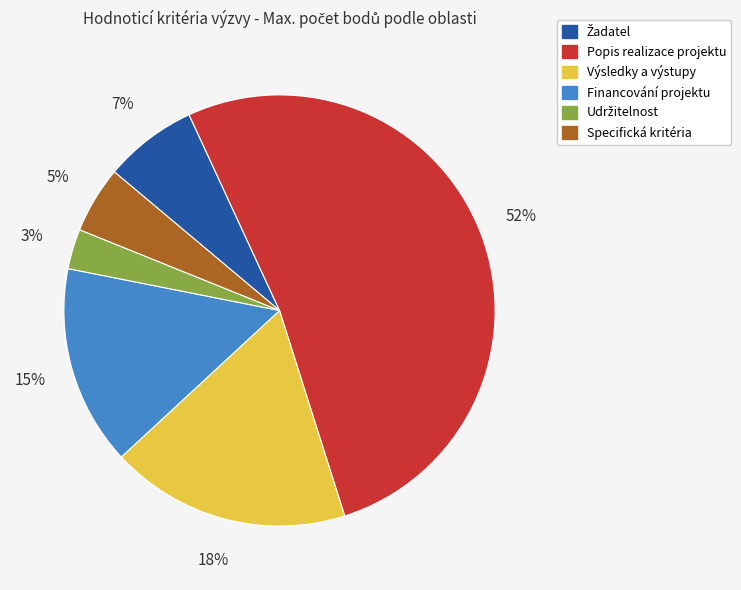

Combined, do Financování projektu and Popis realizace projektu account for over 50%?

Yes